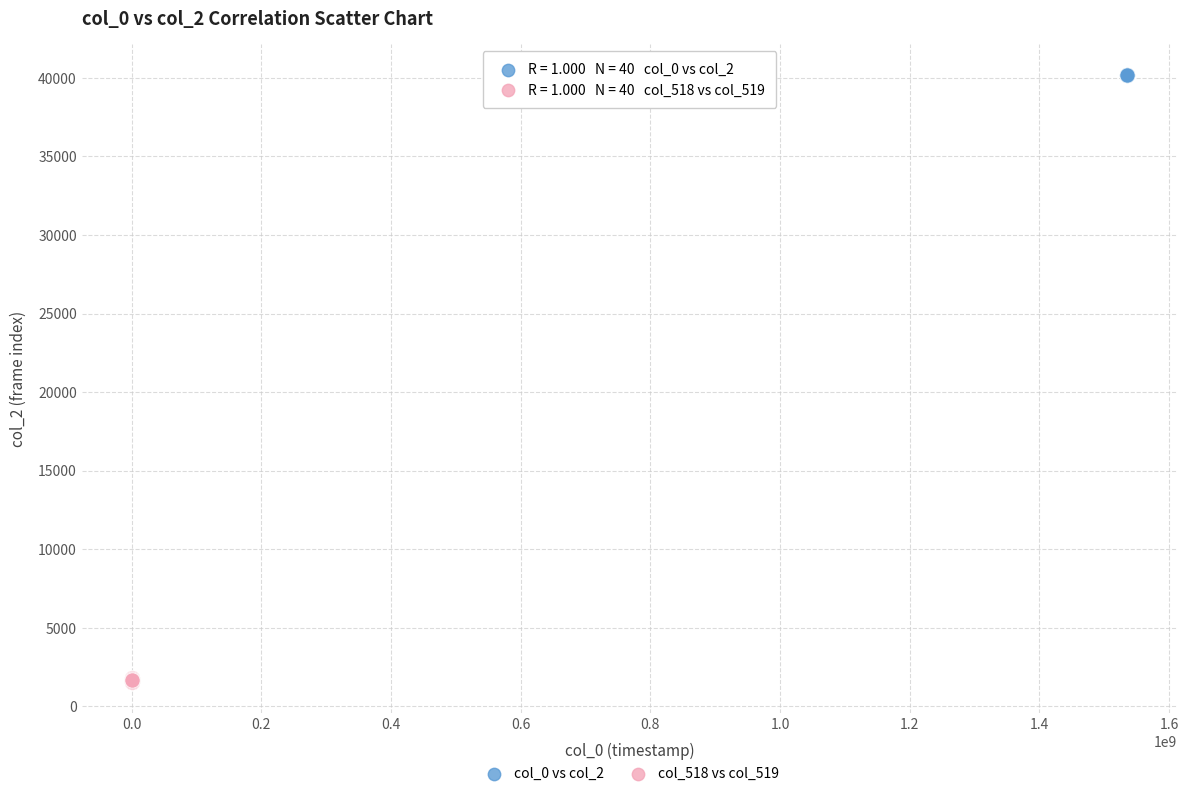

Which series reaches the maximum Y coordinate?

col_0 vs col_2